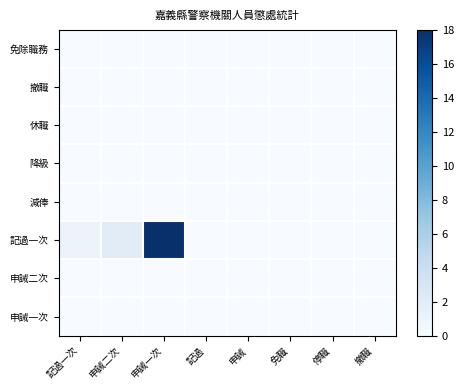

Which series has the largest range (max minus min)?

記過一次